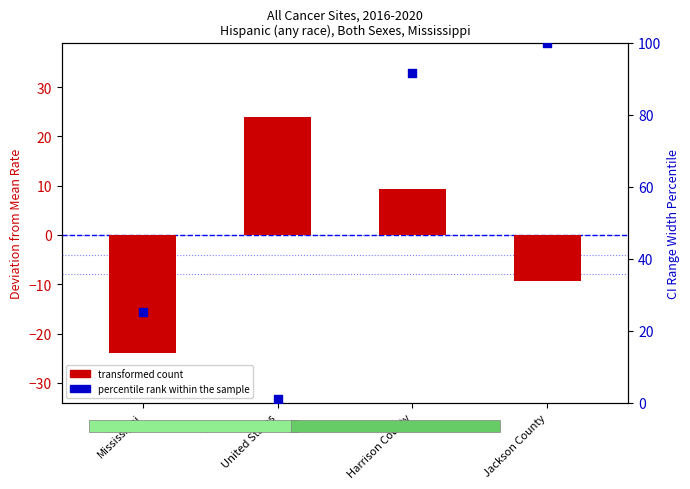

What are all the series names shown in the legend?

transformed count, percentile rank within the sample